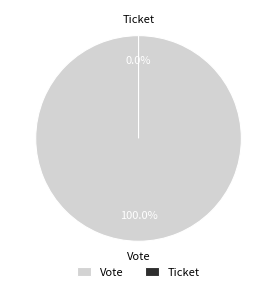

To the nearest percent, what is the difference between the largest and smallest slice percentages?

100%